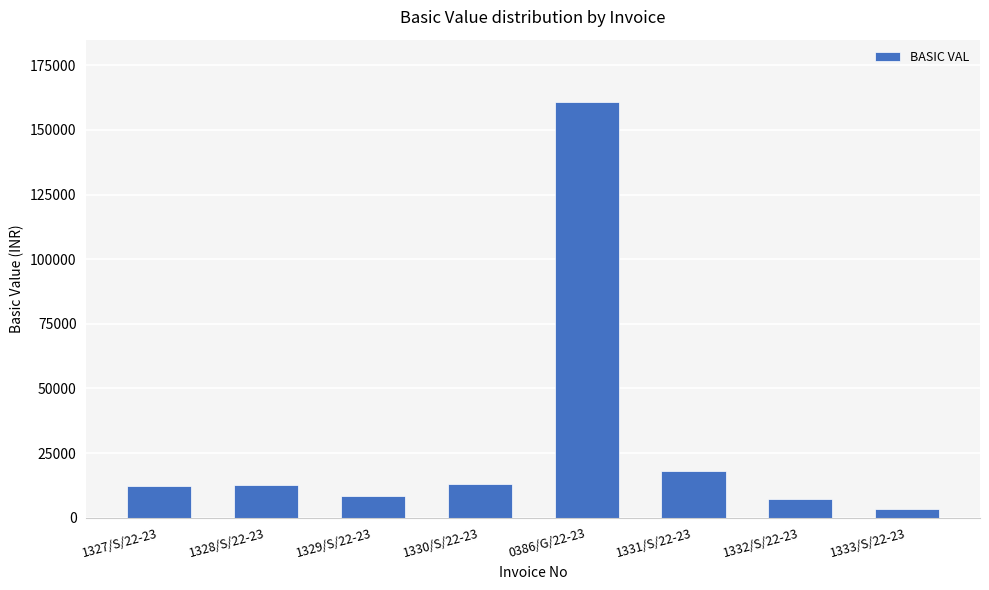

Between 1329/S/22-23 and 1327/S/22-23, which is larger?

1327/S/22-23